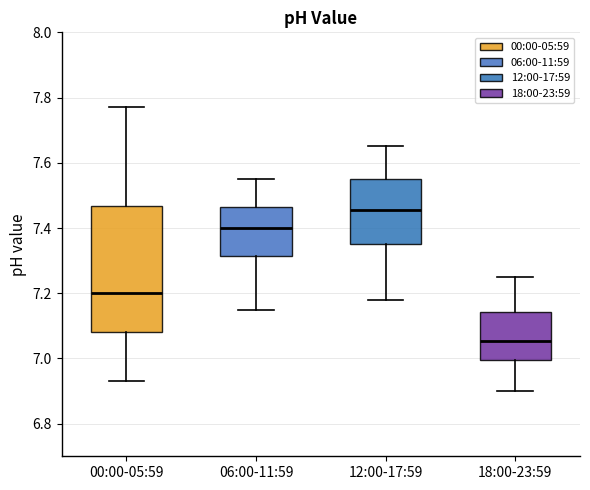

Reading left to right, read every box against the y-axis: the position of its median line, the range the box covers, and the ends of its whiskers. The values are not printed on the chart, so give them approximately, as read against the axis.

00:00-05:59: median 7.20, box 7.08 to 7.46, whiskers 6.94 to 7.78
06:00-11:59: median 7.40, box 7.32 to 7.46, whiskers 7.16 to 7.56
12:00-17:59: median 7.46, box 7.36 to 7.56, whiskers 7.18 to 7.66
18:00-23:59: median 7.06, box 7.00 to 7.14, whiskers 6.90 to 7.26